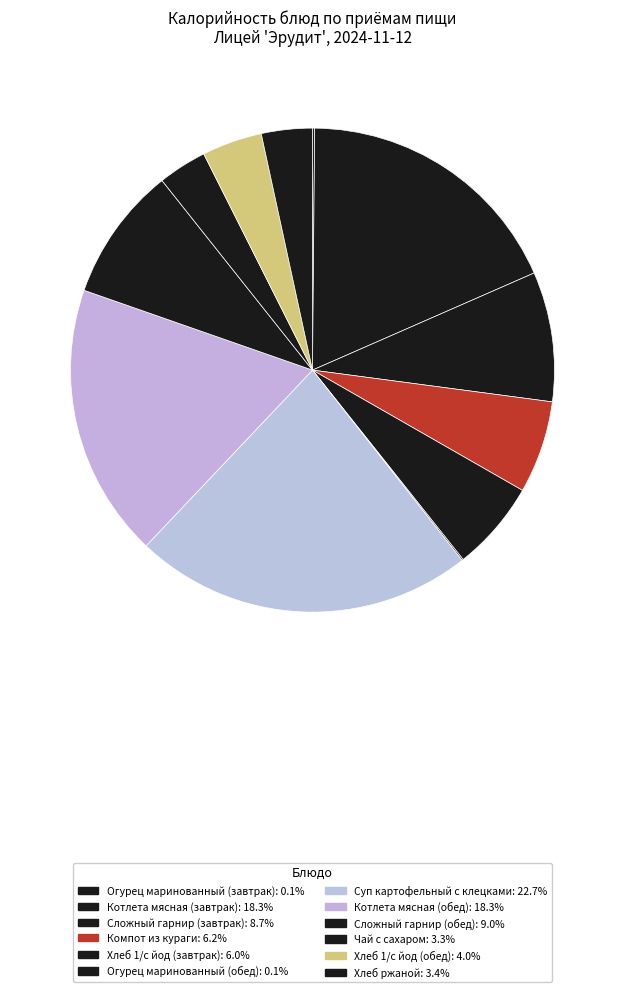

Which has a higher value, Компот из кураги or Сложный гарнир (завтрак)?

Сложный гарнир (завтрак)